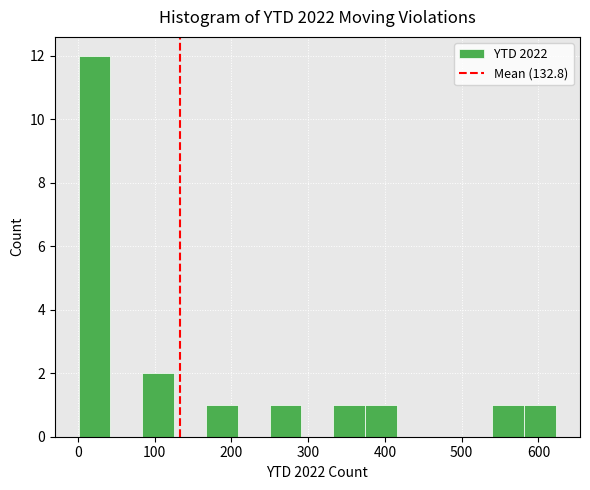

Reading left to right, list every bar in this chart as the range it spans on the x-axis followed by its height. Neither the bar edges nor the heights are printed on the chart, so give them approximately, as read against the axes.

0 to 40: 12
40 to 80: 0
80 to 130: 2
130 to 170: 0
170 to 210: 1
210 to 250: 0
250 to 290: 1
290 to 330: 0
330 to 370: 1
370 to 420: 1
420 to 460: 0
460 to 500: 0
500 to 540: 0
540 to 580: 1
580 to 620: 1